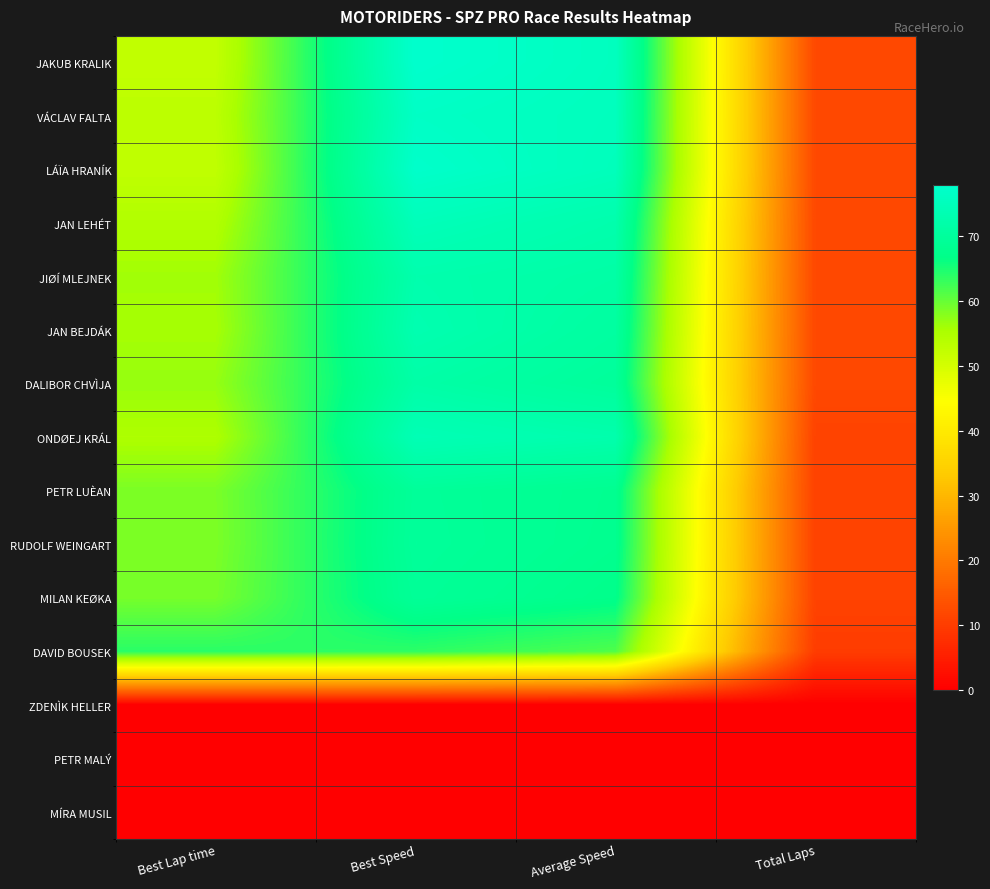

Reading right to left, transcribe all the data shown in this chart.

JAKUB KRALIK: Total Laps=12.0	Average Speed=75.7	Best Speed=77.9	Best Lap time=52.4
VÁCLAV FALTA: Total Laps=12.0	Average Speed=75.4	Best Speed=76.7	Best Lap time=53.2
LÁÏA HRANÍK: Total Laps=12.0	Average Speed=75.1	Best Speed=77.5	Best Lap time=52.7
JAN LEHÉT: Total Laps=12.0	Average Speed=72.7	Best Speed=74.8	Best Lap time=54.6
JIØÍ MLEJNEK: Total Laps=12.0	Average Speed=71.6	Best Speed=72.7	Best Lap time=56.1
JAN BEJDÁK: Total Laps=12.0	Average Speed=70.7	Best Speed=73.2	Best Lap time=55.7
DALIBOR CHVÌJA: Total Laps=12.0	Average Speed=69.7	Best Speed=71.8	Best Lap time=56.9
ONDØEJ KRÁL: Total Laps=11.0	Average Speed=72.7	Best Speed=74.1	Best Lap time=55.1
PETR LUÈAN: Total Laps=11.0	Average Speed=68.1	Best Speed=69.6	Best Lap time=58.7
RUDOLF WEINGART: Total Laps=11.0	Average Speed=67.9	Best Speed=69.7	Best Lap time=58.6
MILAN KEØKA: Total Laps=11.0	Average Speed=67.2	Best Speed=69.3	Best Lap time=58.9
DAVID BOUSEK: Total Laps=10.0	Average Speed=61.6	Best Speed=63.8	Best Lap time=64.0
ZDENÌK HELLER: Total Laps=0.0	Average Speed=0.0	Best Speed=0.0	Best Lap time=0.0
PETR MALÝ: Total Laps=0.0	Average Speed=0.0	Best Speed=0.0	Best Lap time=0.0
MÍRA MUSIL: Total Laps=0.0	Average Speed=0.0	Best Speed=0.0	Best Lap time=0.0